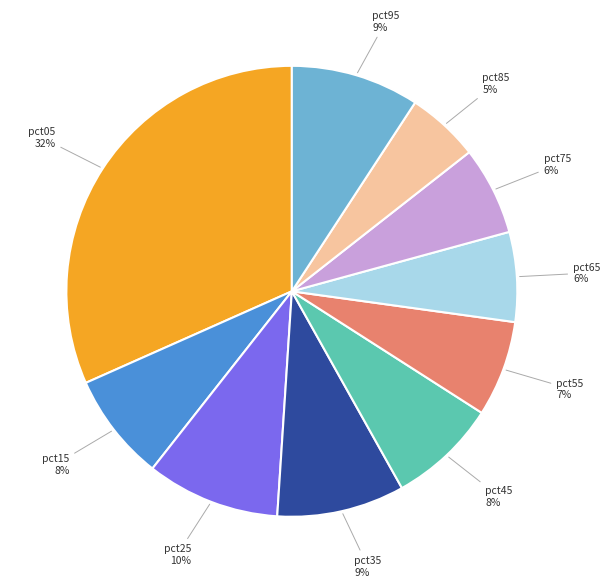

Is it true that pct65 is 1% of the pie?

False